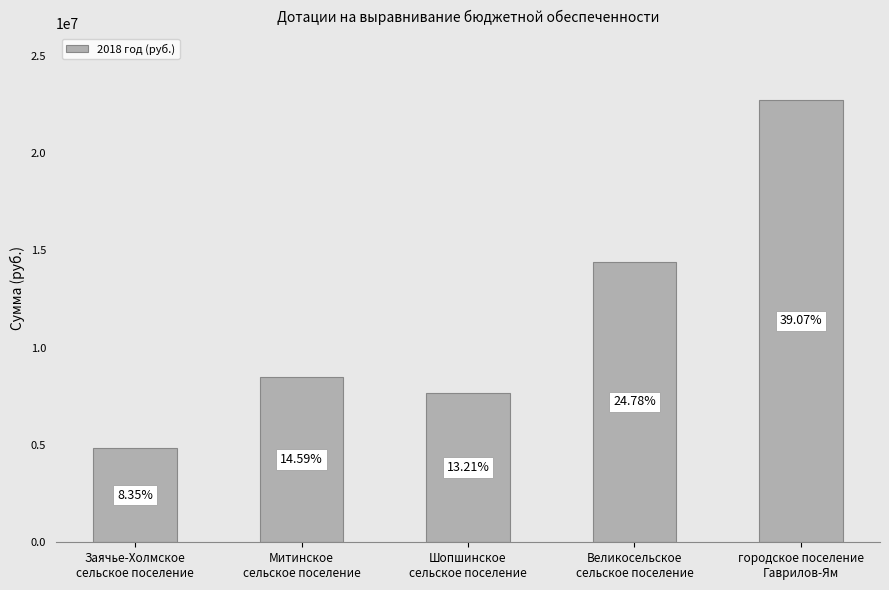

How many bars are there in total?

5